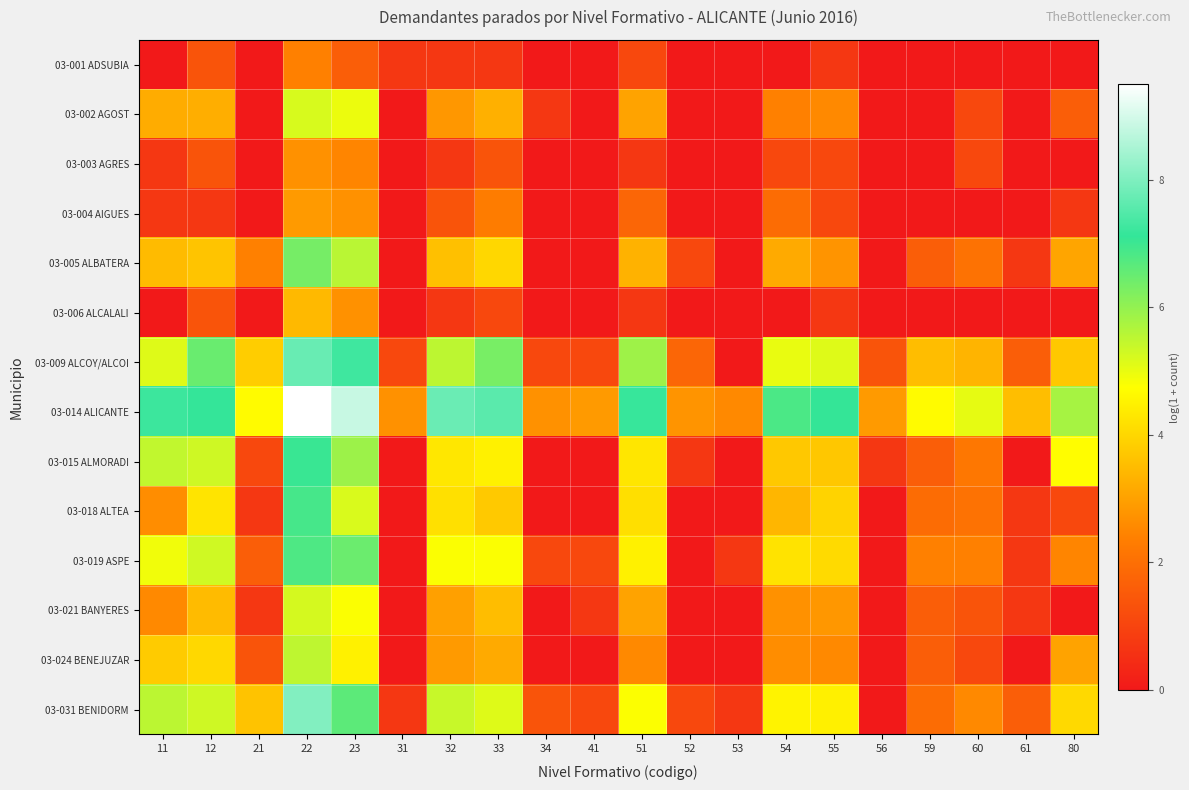

At which category does the chart reach its minimum across all series?

11